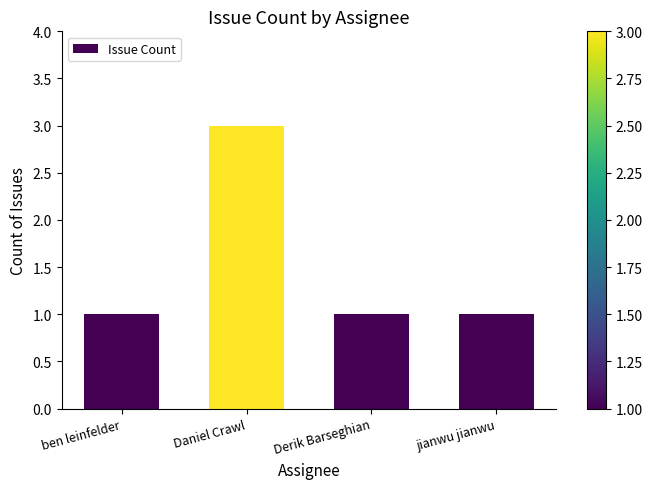

What is the smallest value displayed?

1